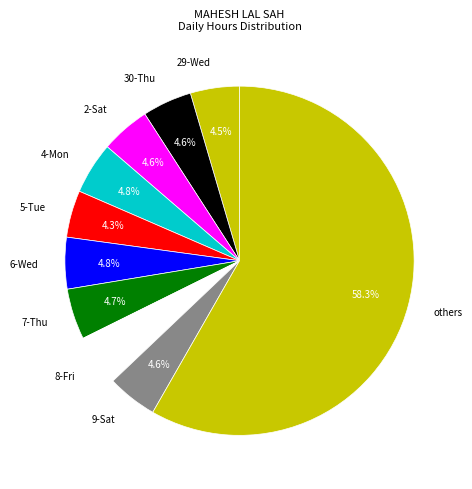

To the nearest percent, what portion does 30-Thu represent?

5%